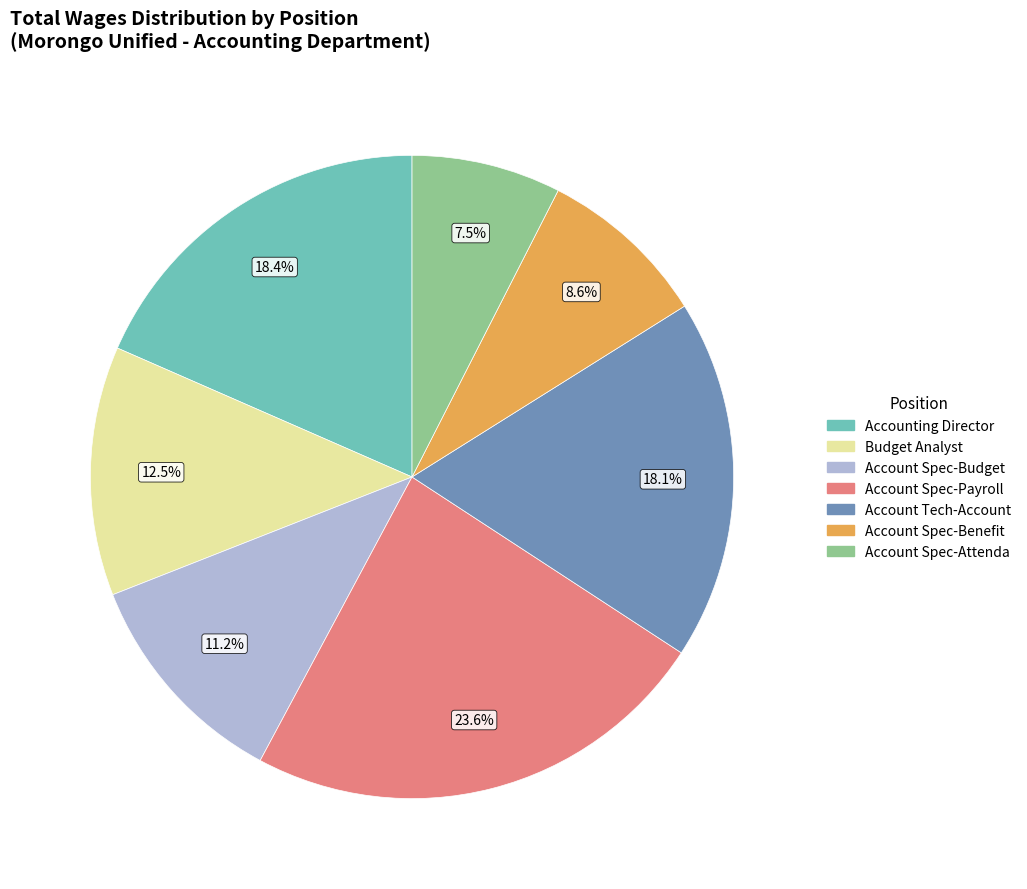

How many slices are in this pie chart?

7